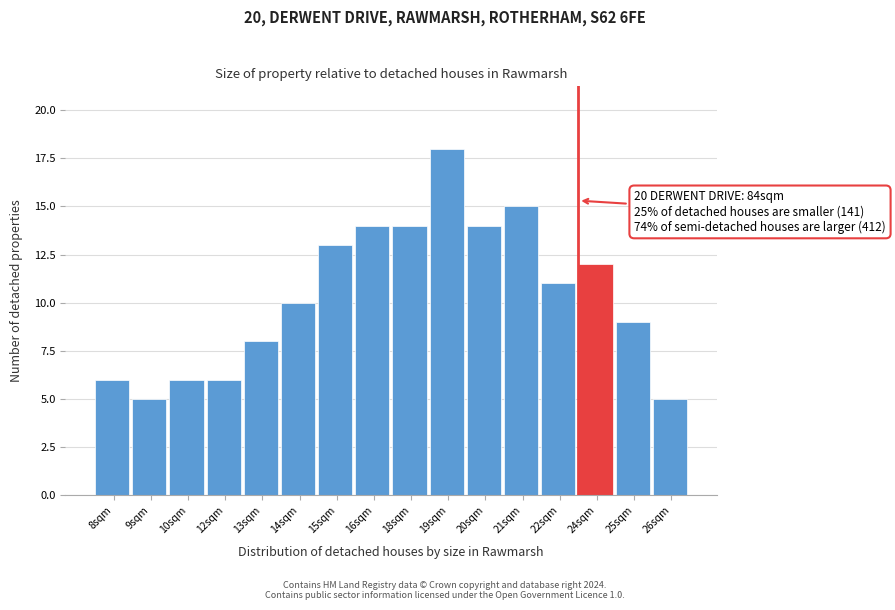

Reading left to right, transcribe all the data shown in this chart.

6	5	6	6	8	10	13	14	14	18	14	15	11	12	9	5